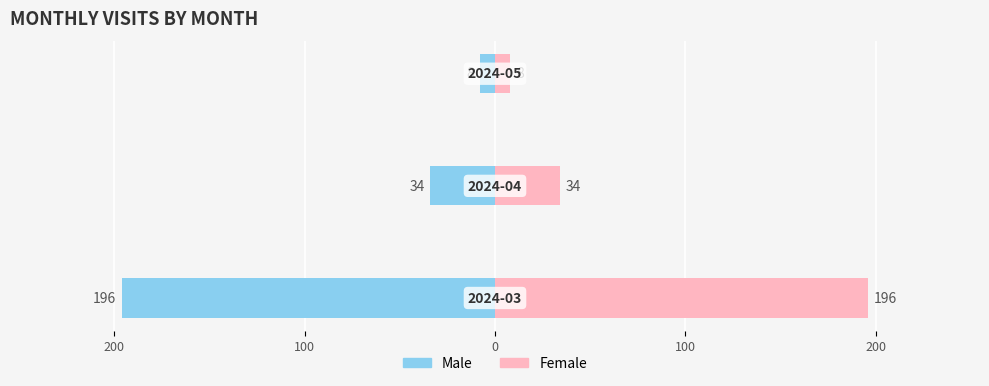

Rank the series by their average value, from lowest to highest.

Male, Female